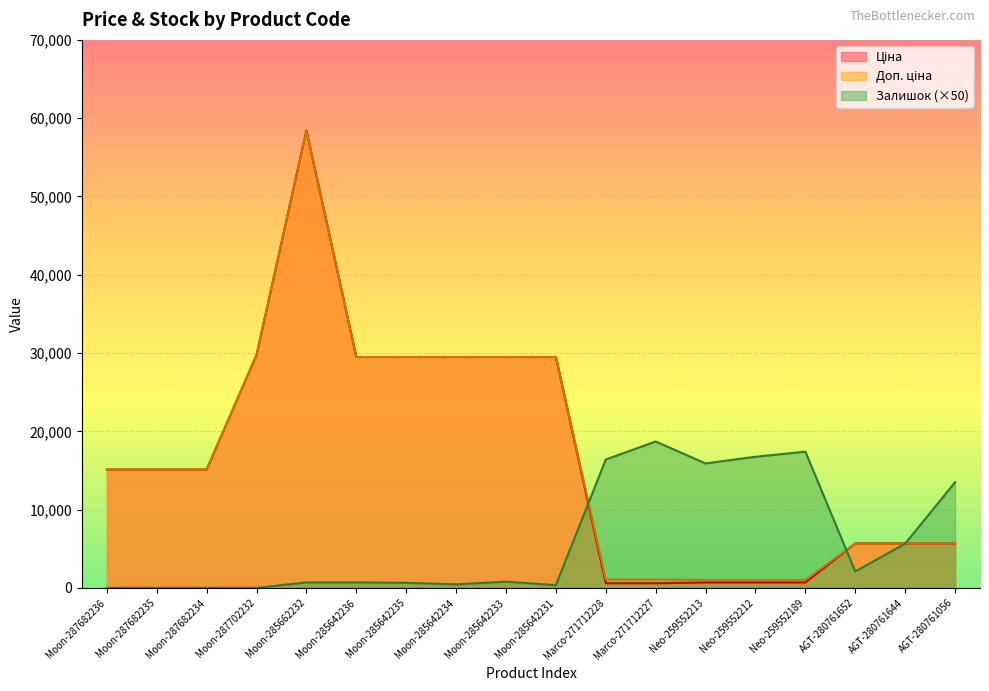

How many lines are shown in the chart?

3